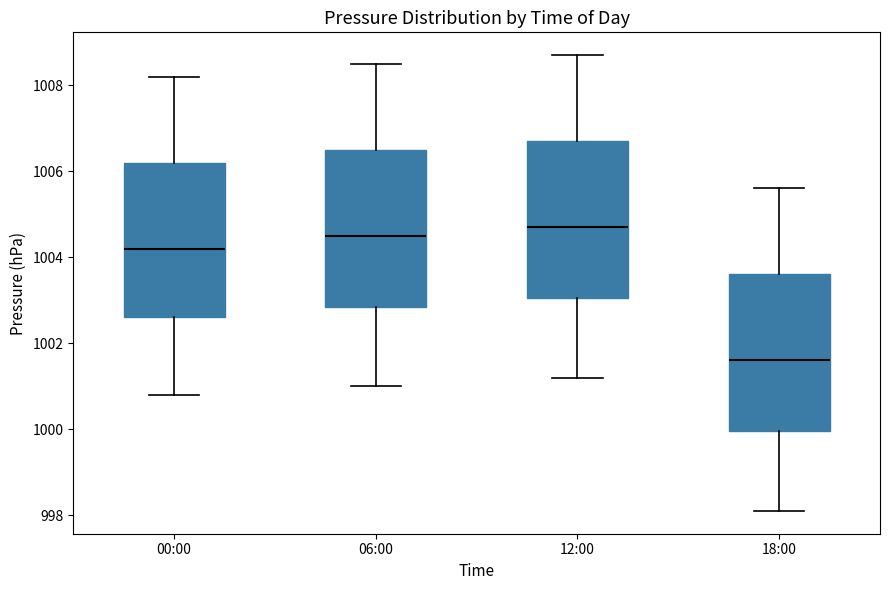

Reading left to right, transcribe this box plot: for each box, give where its median line is, the range the box spans, and where its two whiskers end, as read against the y-axis. The values are not printed on the chart, so give them approximately, as read against the axis.

00:00: median 1004.2, box 1002.6 to 1006.2, whiskers 1000.8 to 1008.2
06:00: median 1004.6, box 1002.8 to 1006.6, whiskers 1001.0 to 1008.6
12:00: median 1004.8, box 1003.0 to 1006.8, whiskers 1001.2 to 1008.8
18:00: median 1001.6, box 1000.0 to 1003.6, whiskers 998.2 to 1005.6